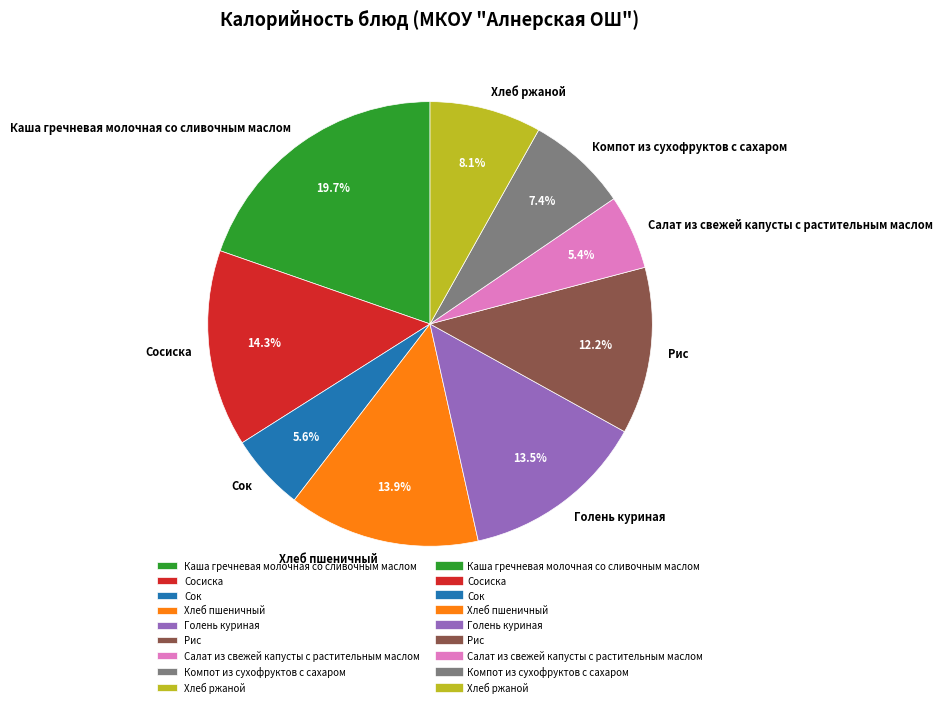

Is it true that Салат из свежей капусты с растительным маслом is 5% of the pie?

True